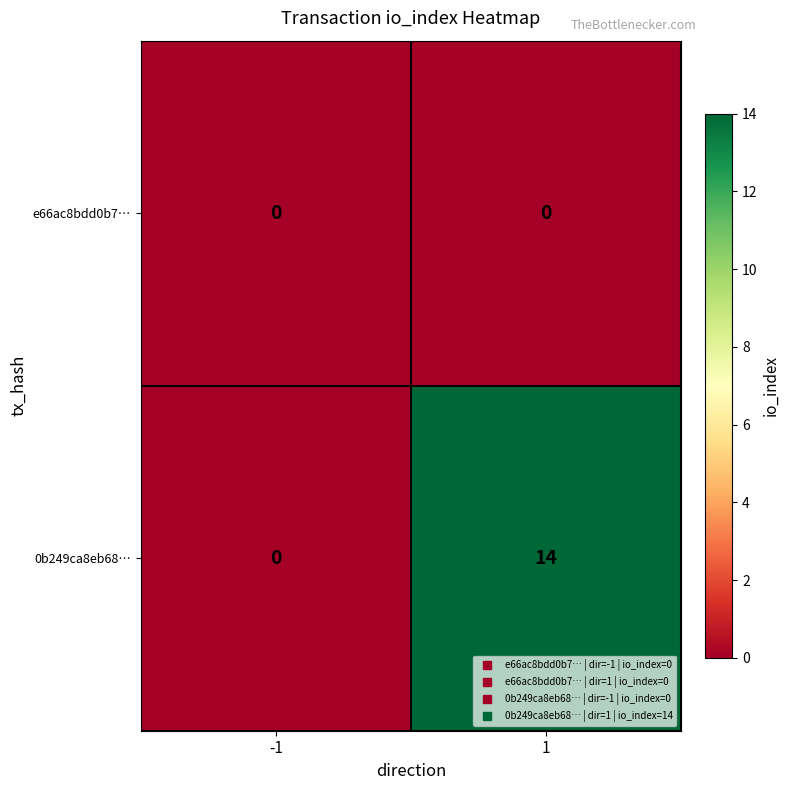

What is the difference between the maximum and minimum values in the 0b249ca8eb68… series?

14